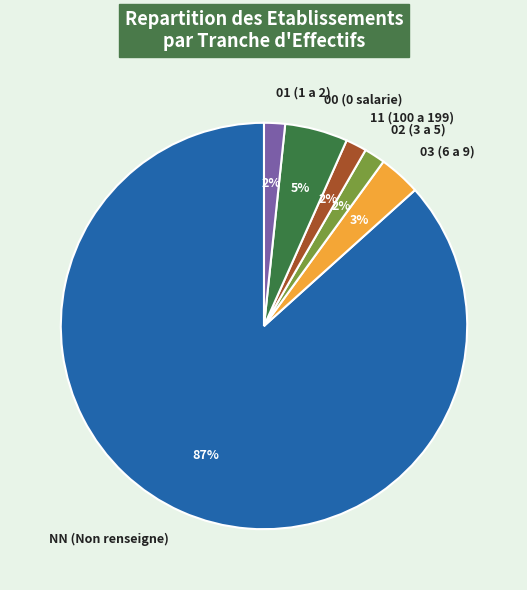

To the nearest percent, what is the average slice percentage?

17%